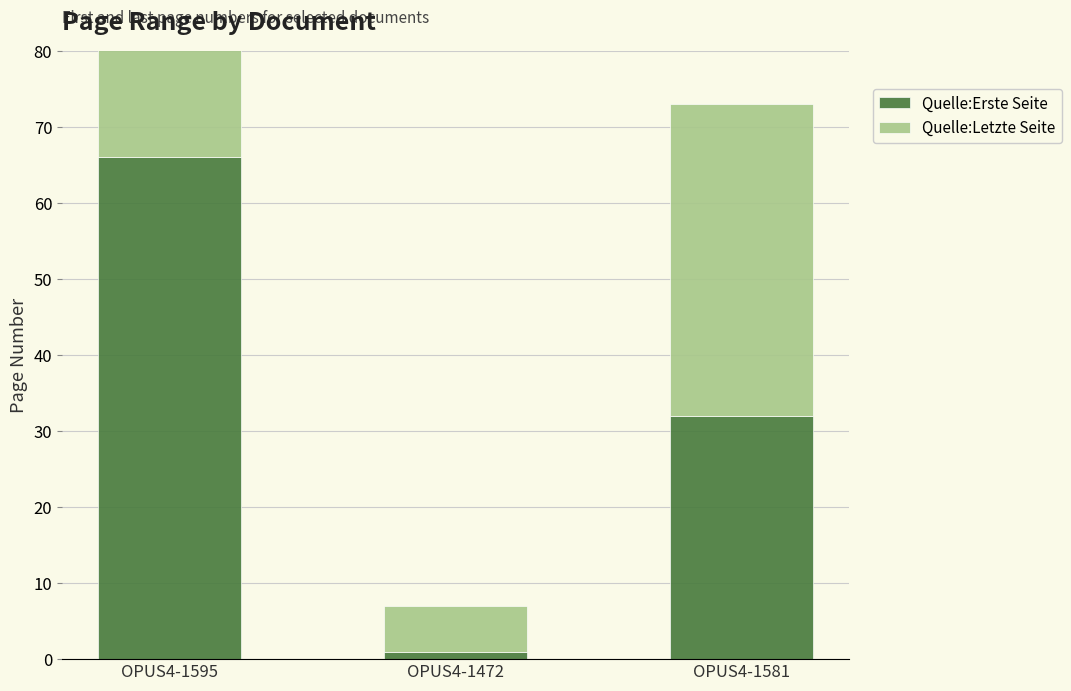

The Quelle:Letzte Seite series shows 71 at OPUS4-1595. True or false?

True